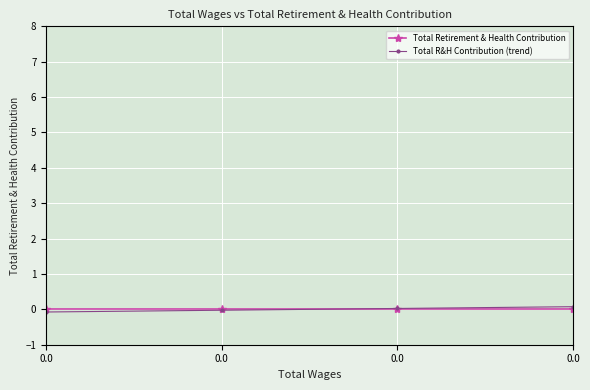

What is the minimum value shown in the chart?

-0.1